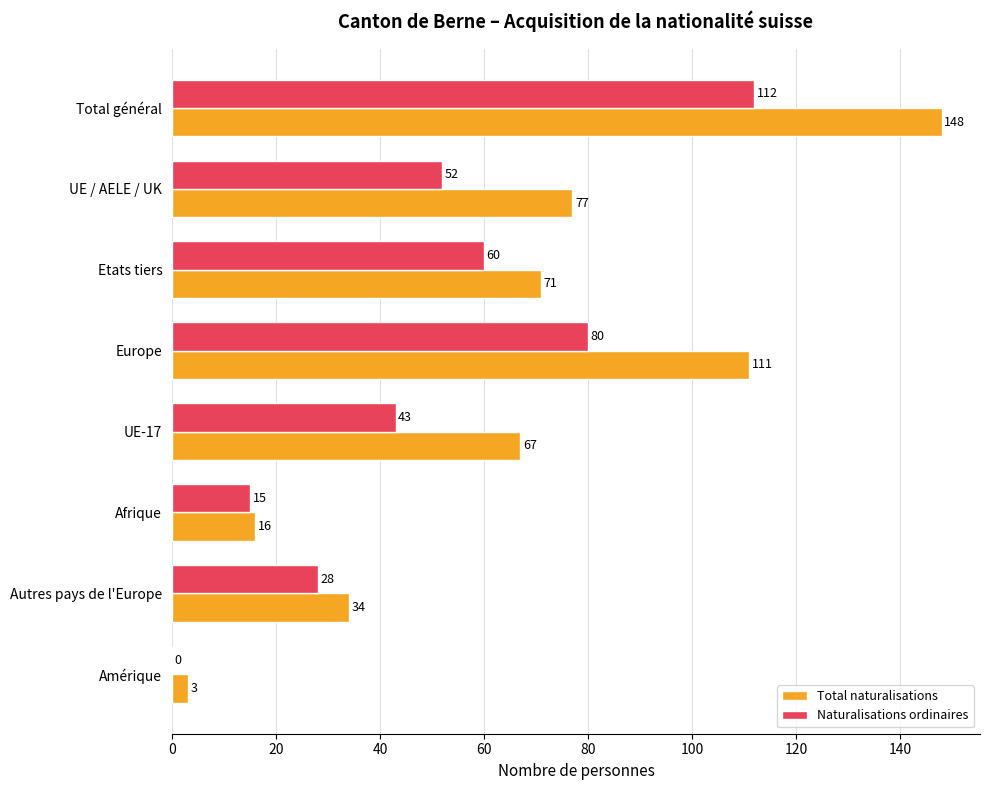

At which category is the sum across all series the highest?

Total général